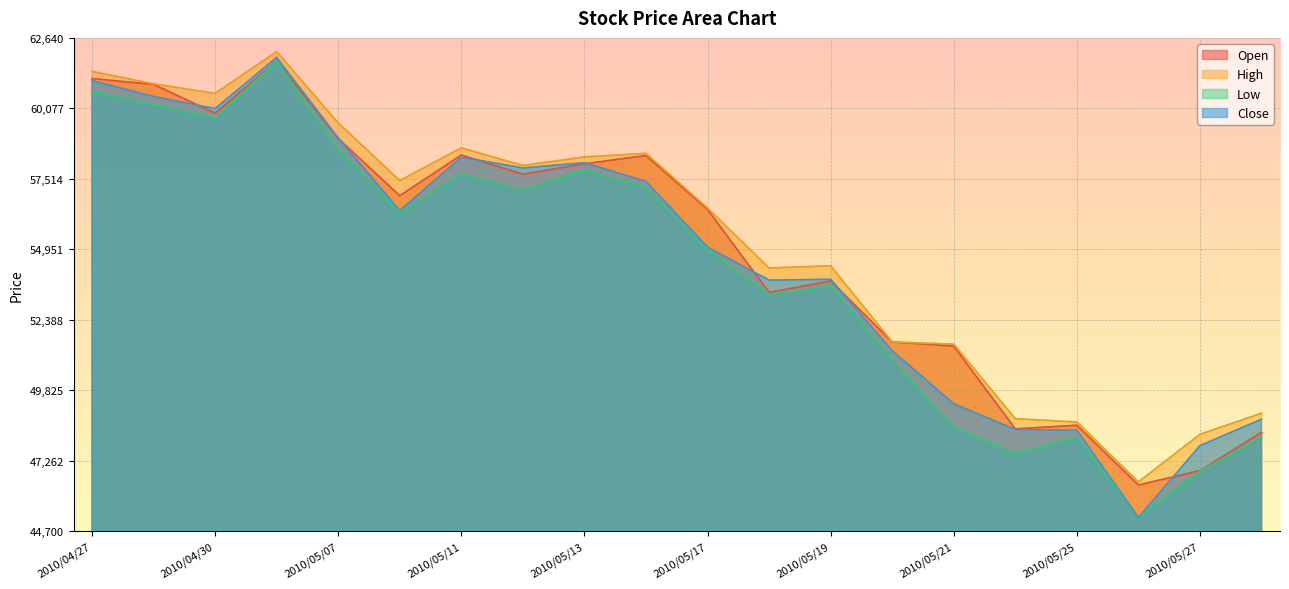

True or false: Open and Close cross at least once.

True